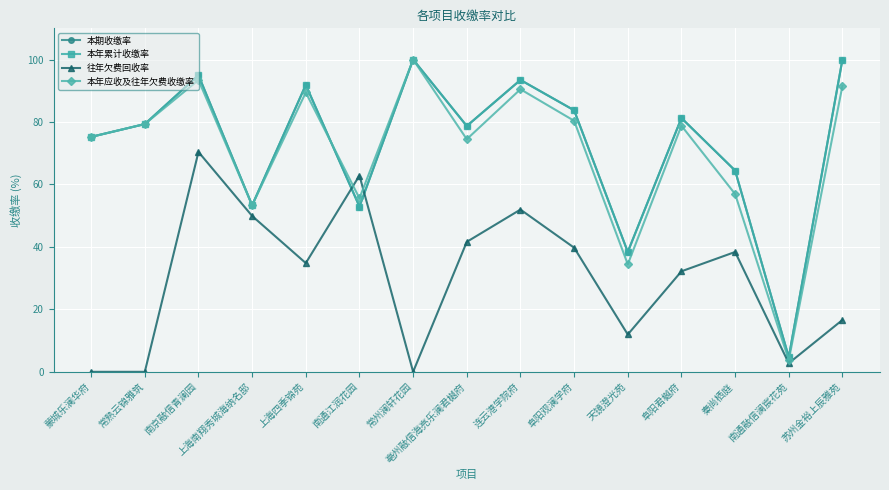

Which category has the highest value across all series?

常州澜轩花园